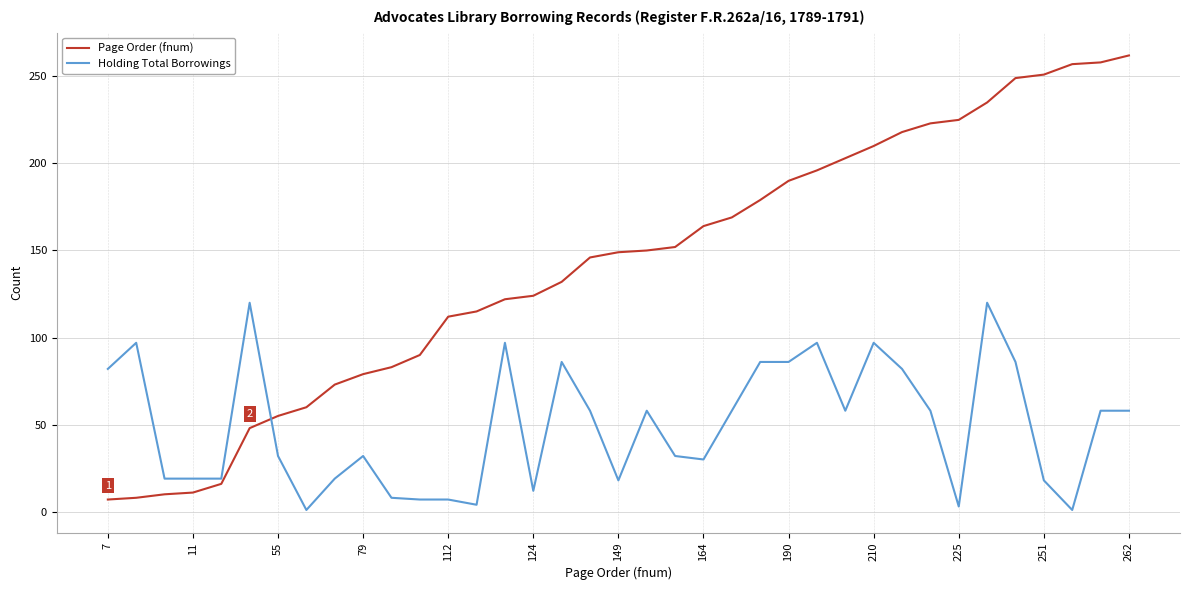

What is the difference between the maximum and minimum values in the Page Order (fnum) series?

255